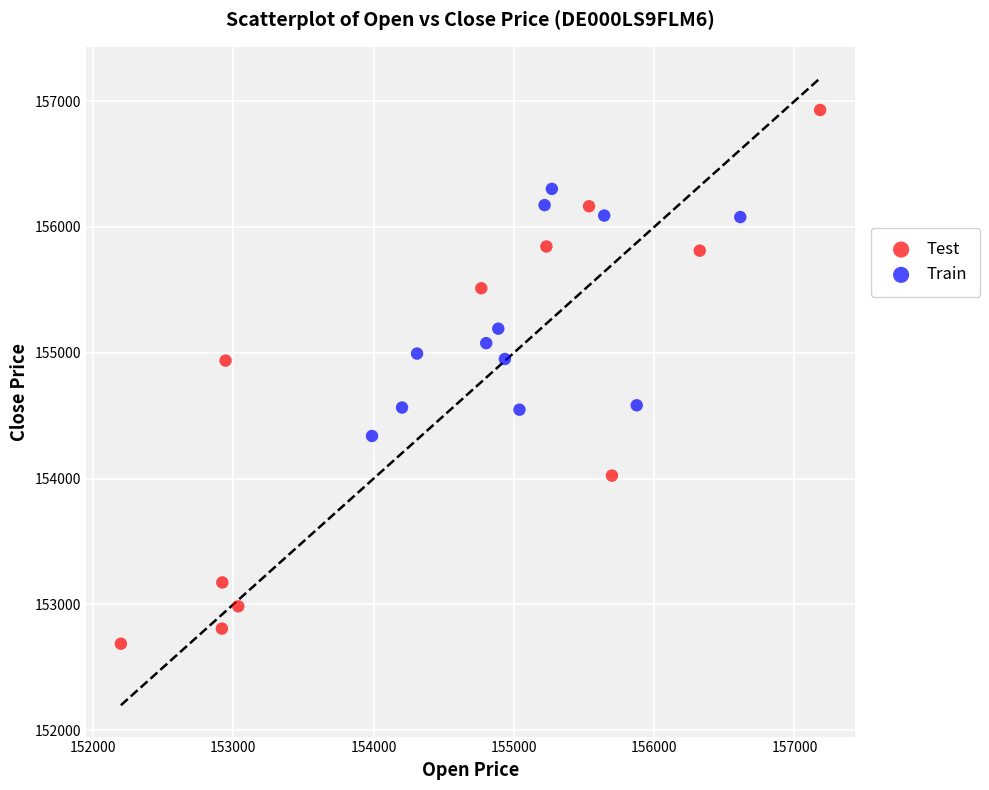

Which series reaches the maximum Y coordinate?

Test